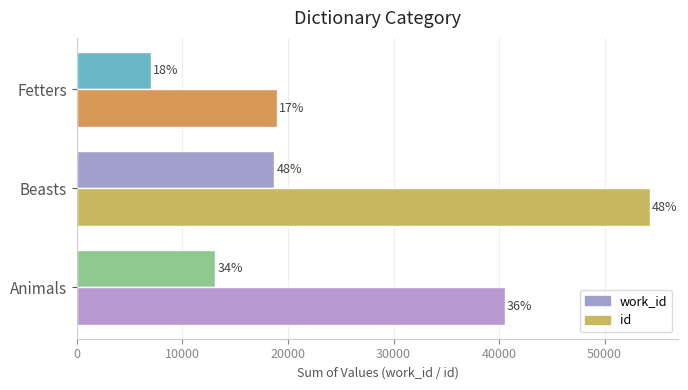

What is the minimum value shown in the chart?

7016